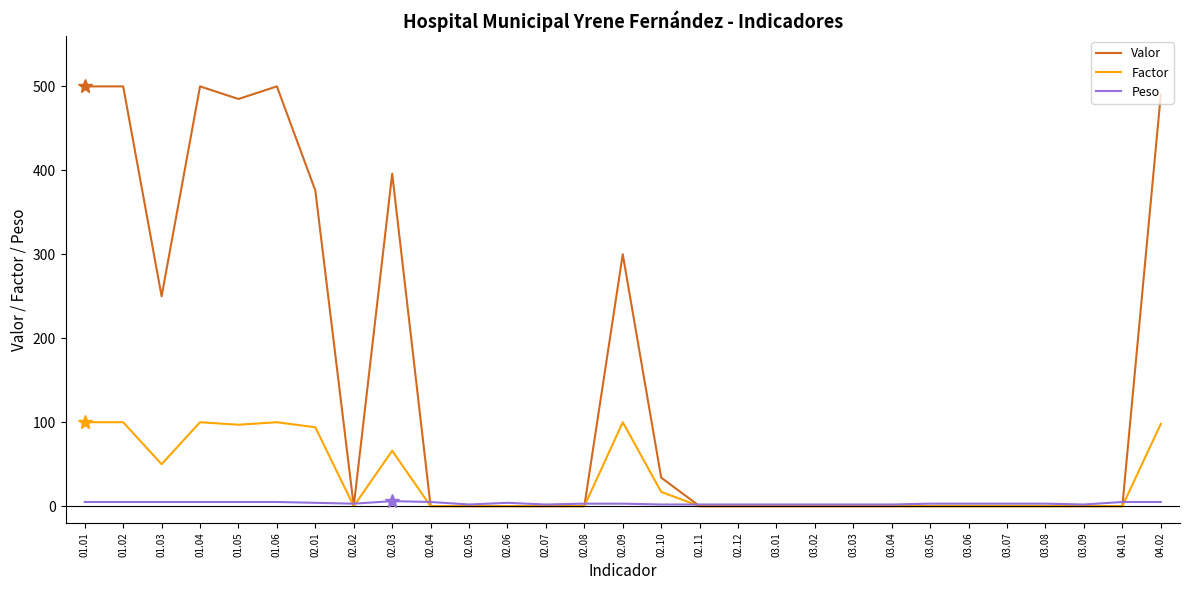

Which series has the widest spread of values?

Valor